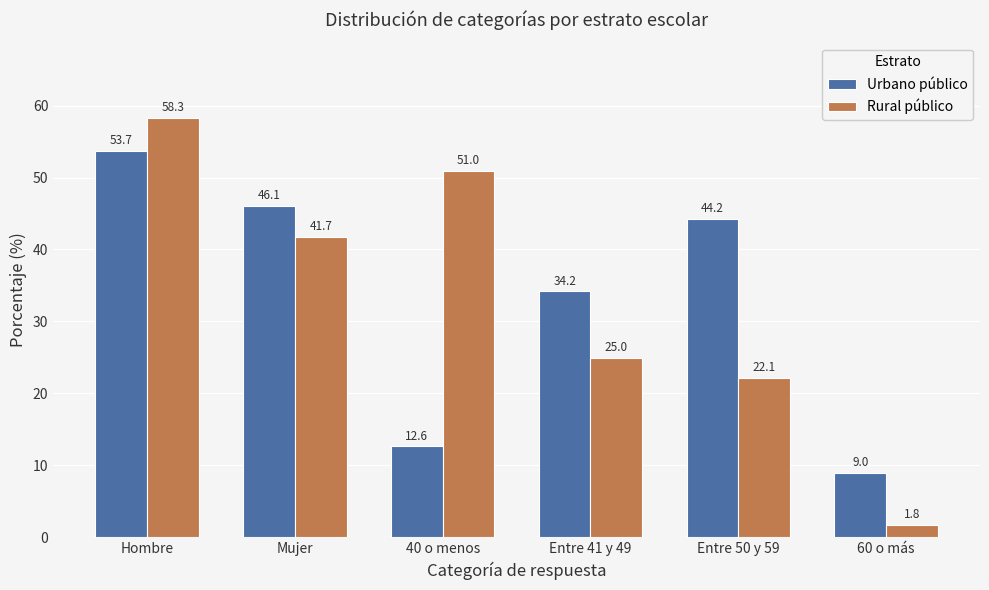

Rank the series at Entre 41 y 49 from highest to lowest value.

Urbano público, Rural público